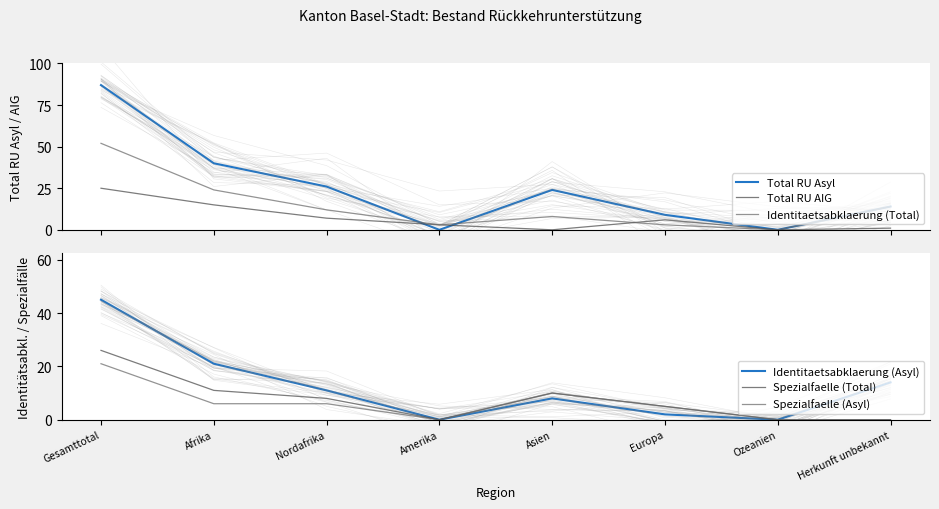

Reading left to right, list all the values displayed in this chart.

Total RU Asyl: 87	40	26	0	24	9	0	14
Total RU AIG: 25	15	7	3	0	6	0	1
Identitaetsabklaerung (Total): 52	24	12	3	8	3	0	14
Identitaetsabklaerung (Asyl): 45	21	11	0	8	2	0	14
Spezialfaelle (Total): 26	11	8	0	10	5	0	0
Spezialfaelle (Asyl): 21	6	6	0	10	5	0	0